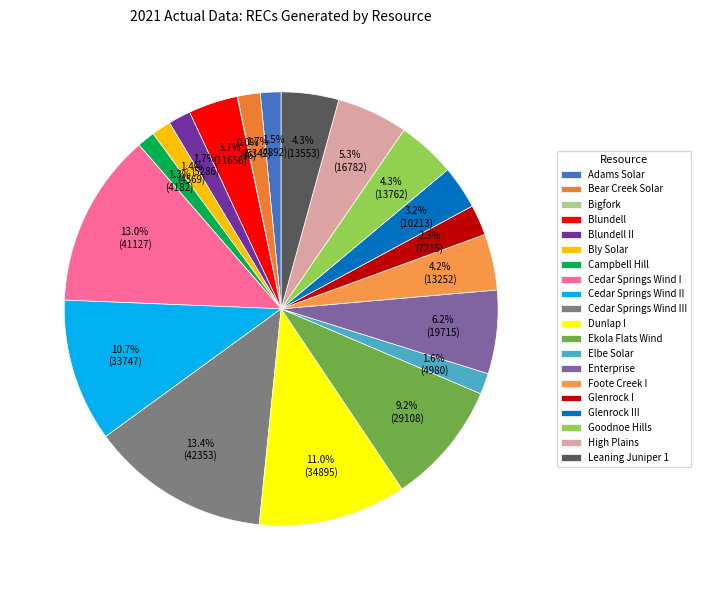

What percentage is the High Plains slice, to the nearest percent?

5%